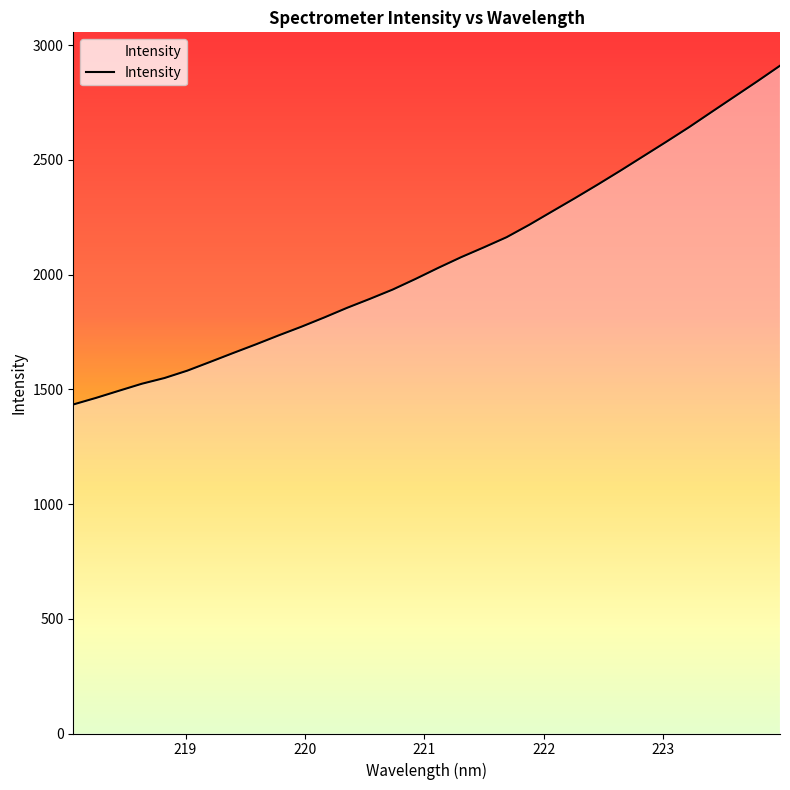

What is the maximum value shown in the chart?

2910.9